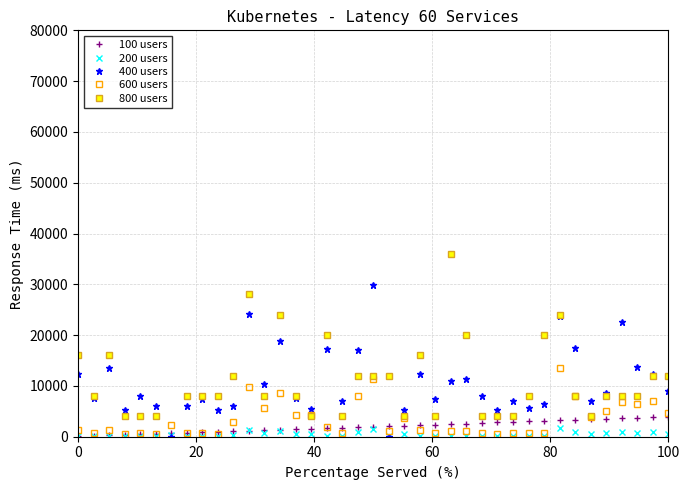

Which series has the largest range (max minus min)?

800 users